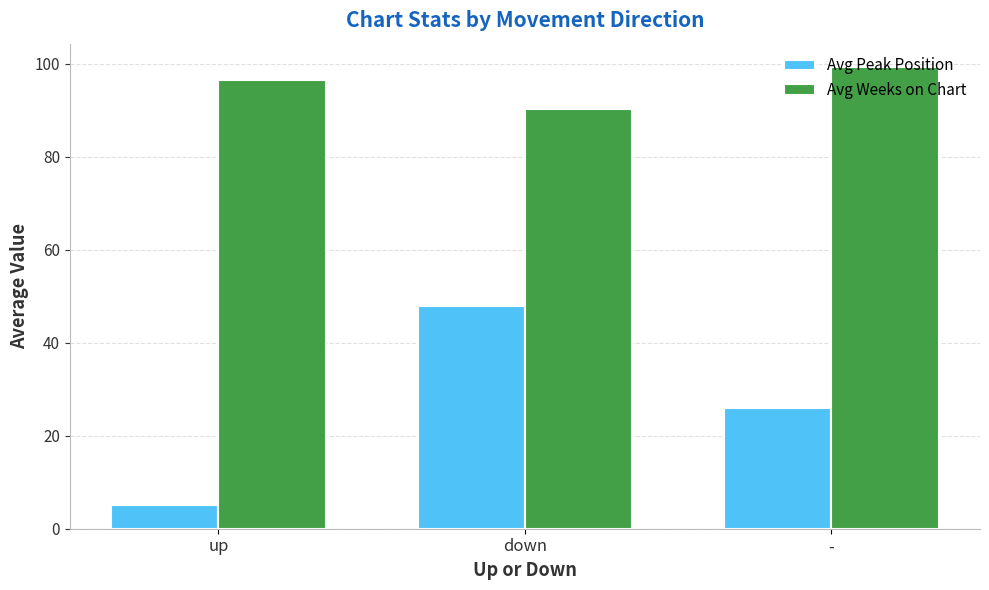

What position from the left is down?

2